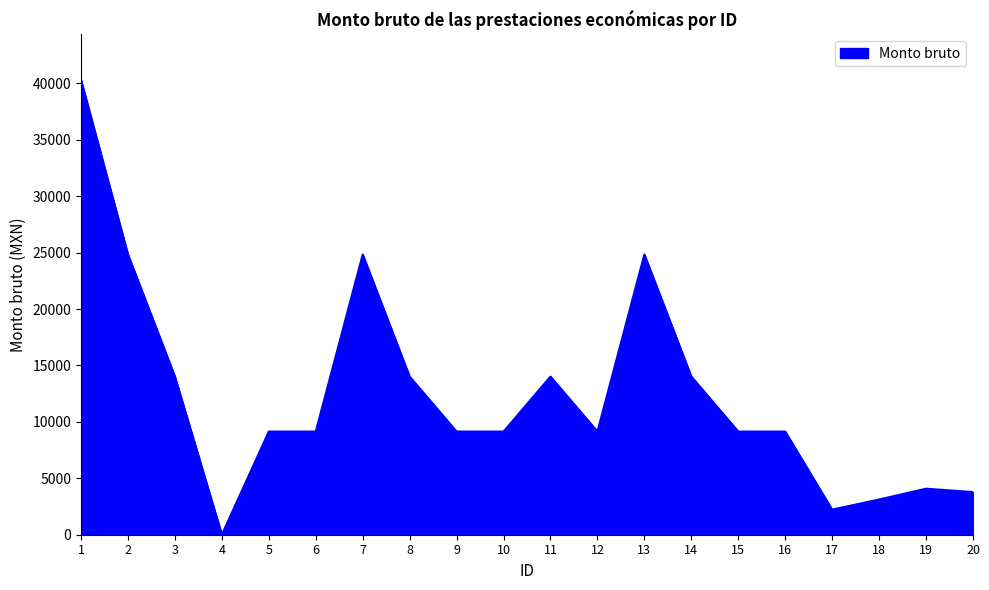

The value at 10 is 3571.3. True or false?

False